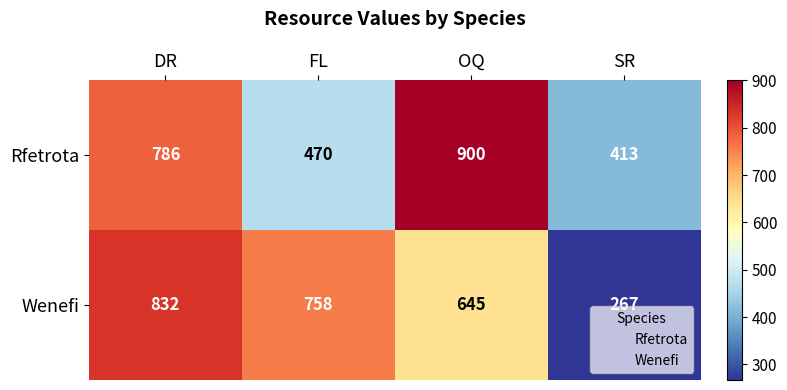

Which series has the largest total across all categories?

Rfetrota